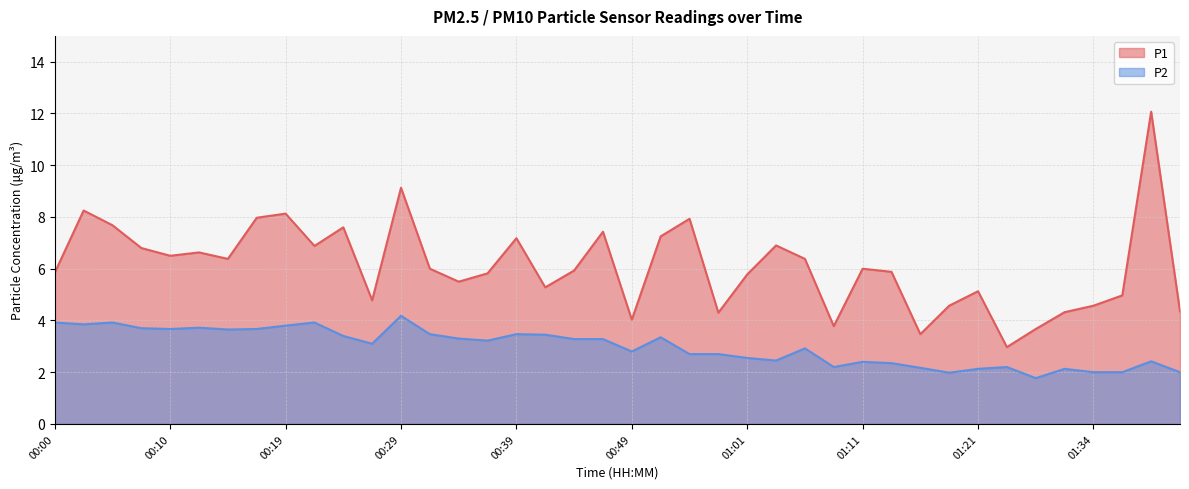

How many series are shown in this chart?

2